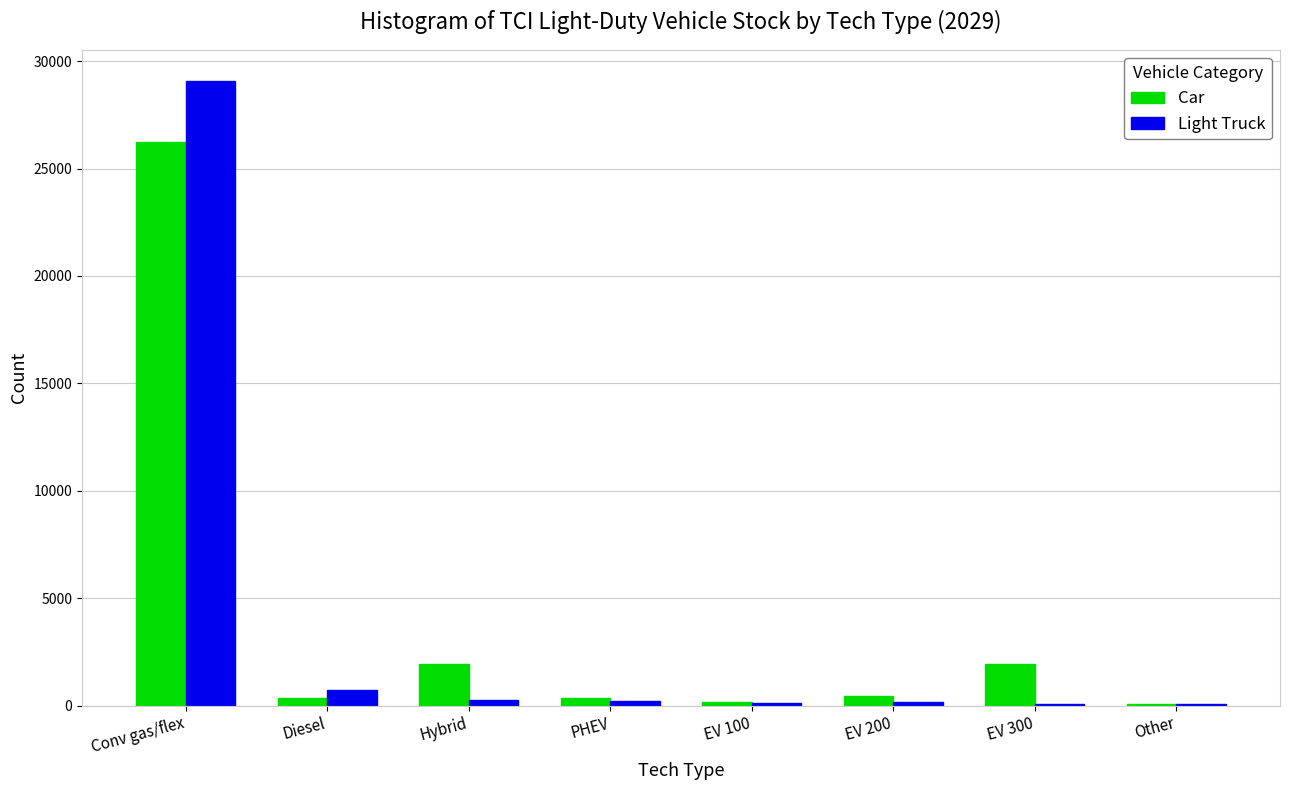

At which category is the sum across all series the highest?

Conv gas/flex